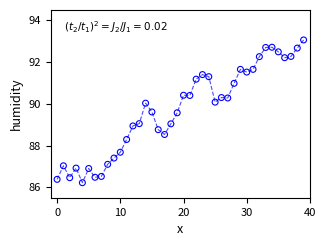

What is the range of Y values (max minus min)?

6.8